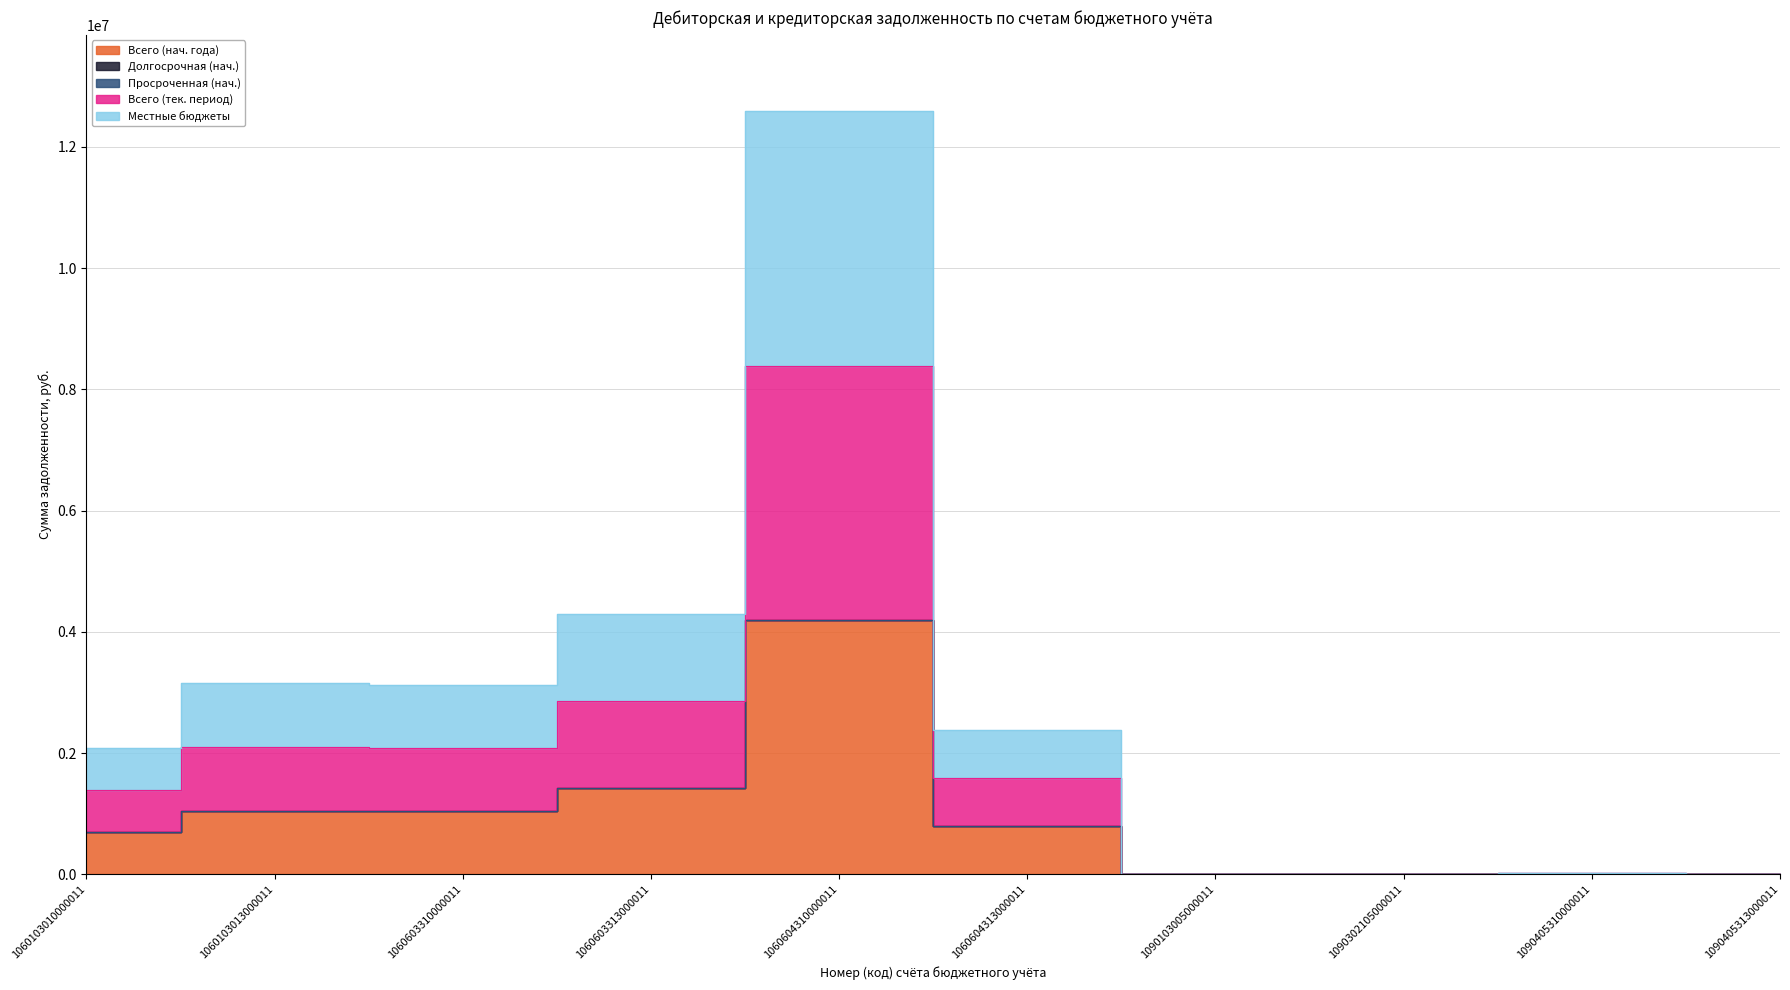

The Всего (нач. года) series shows 3650.6 at 1090405310000011. True or false?

False